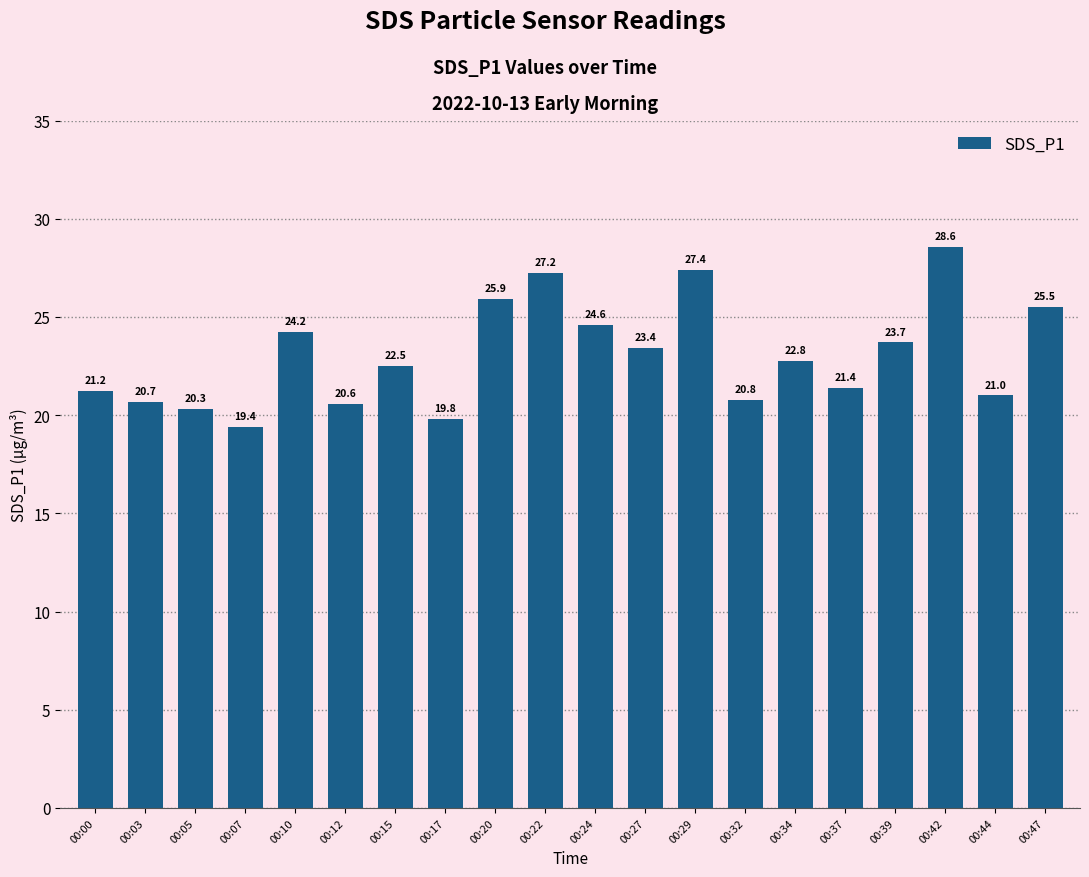

What is the sum of the values at 00:42 and 00:20?

54.5